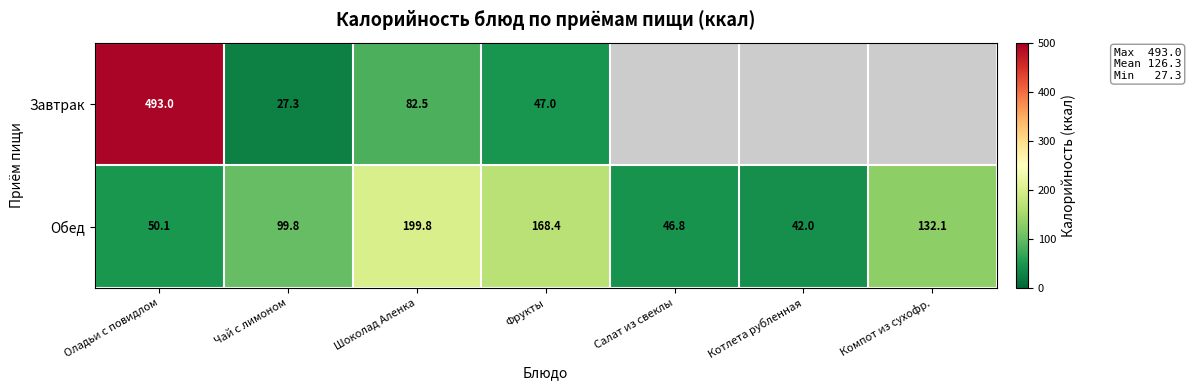

At Фрукты, list the series in order from largest to smallest.

Обед, Завтрак